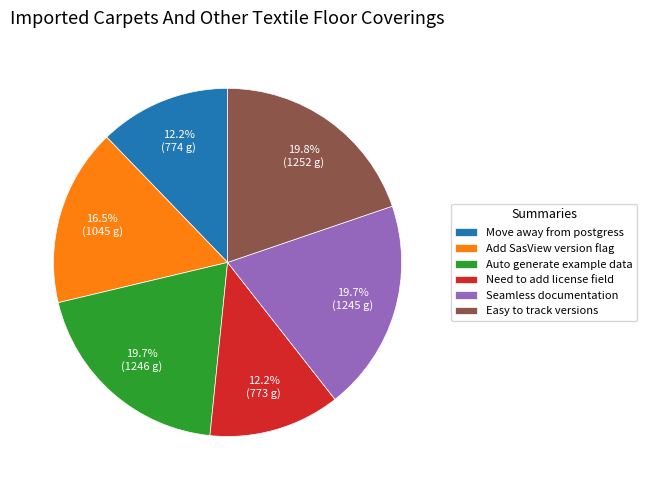

Between Seamless documentation and Need to add license field, which is larger?

Seamless documentation